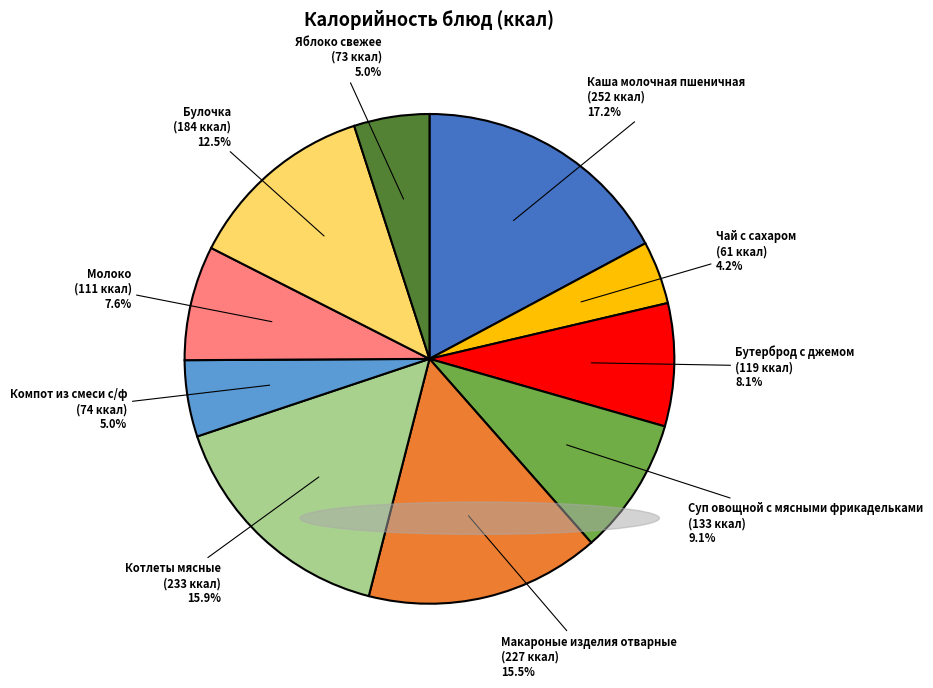

To the nearest percent, what percentage of the pie is Яблоко свежее?

5%